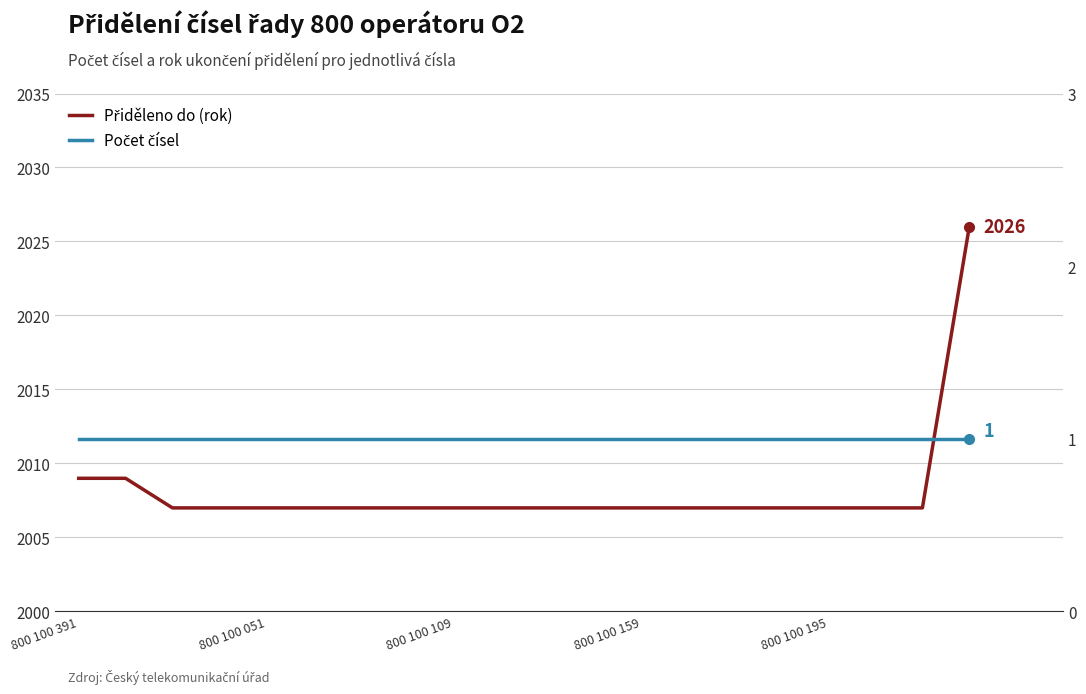

True or false: Přiděleno do (rok) and Počet čísel intersect in this chart.

False